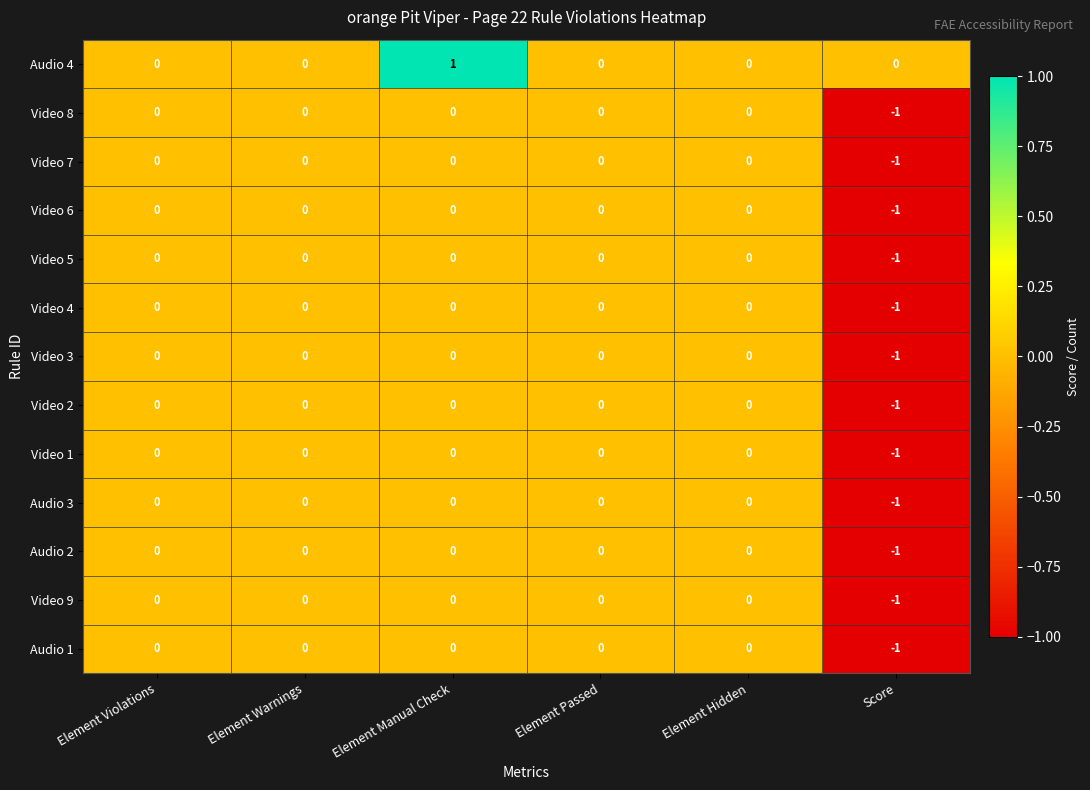

The value of Video 9 at Score is 0. True or false?

False